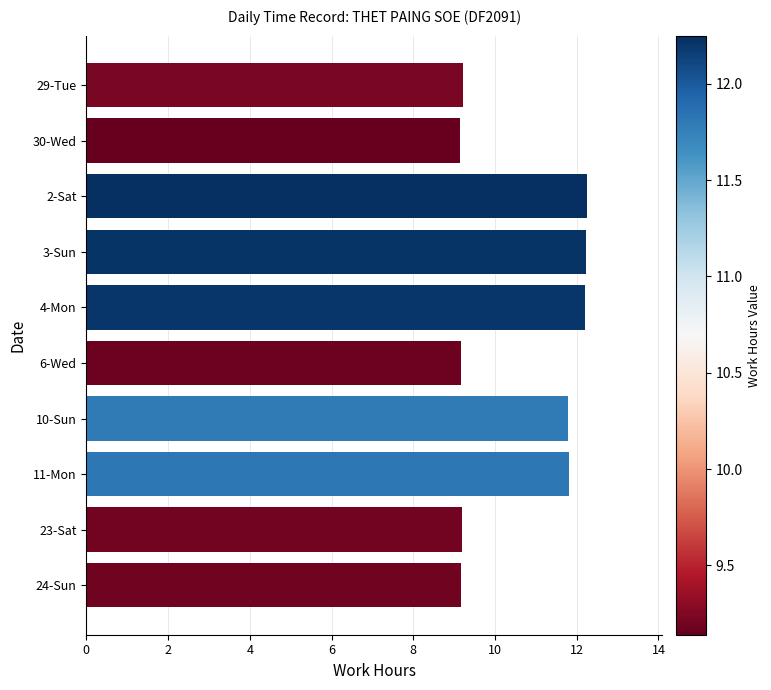

What is the smallest value displayed?

9.1